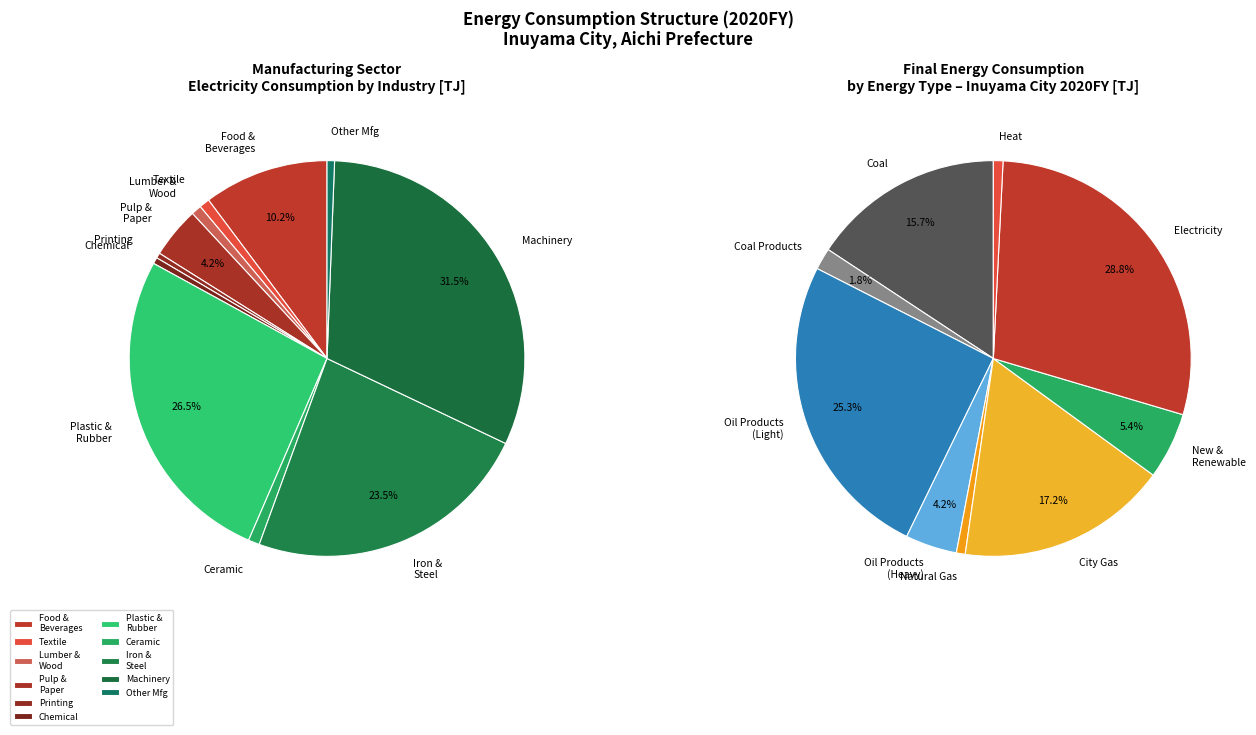

Does City Gas account for over 50% of the chart?

No